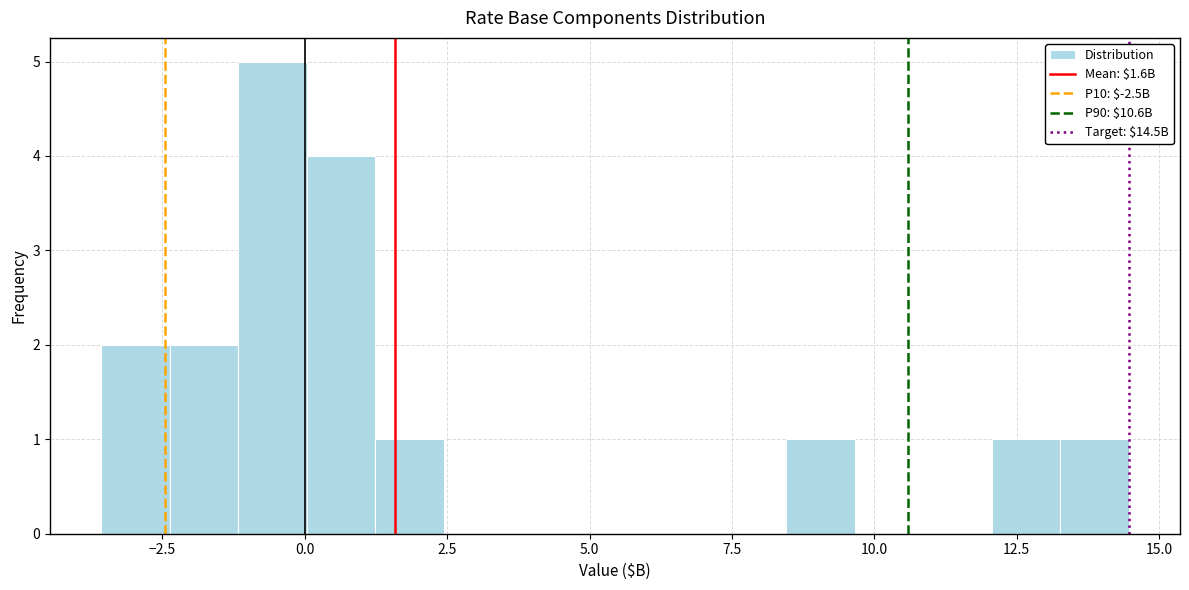

Read against the x-axis, roughly where is the centre of the tallest bar?

-0.5